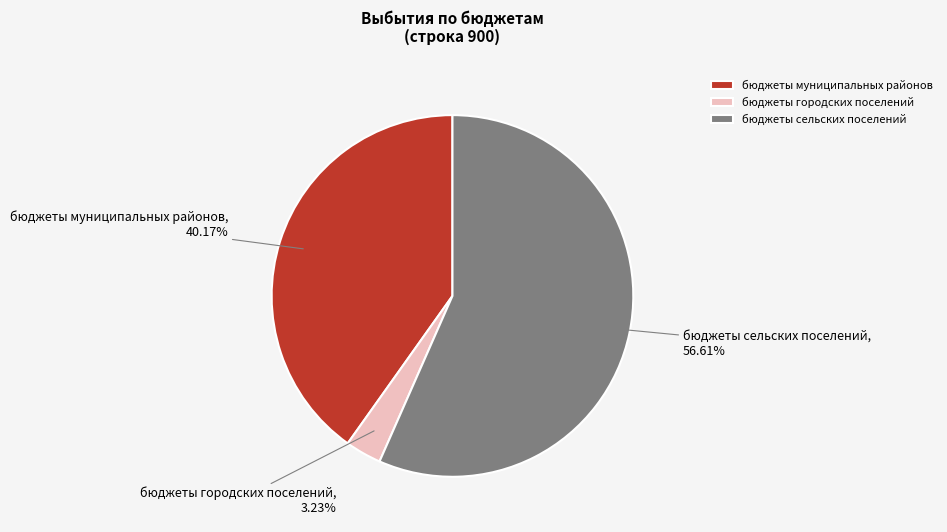

Which slice is the largest?

бюджеты сельских поселений